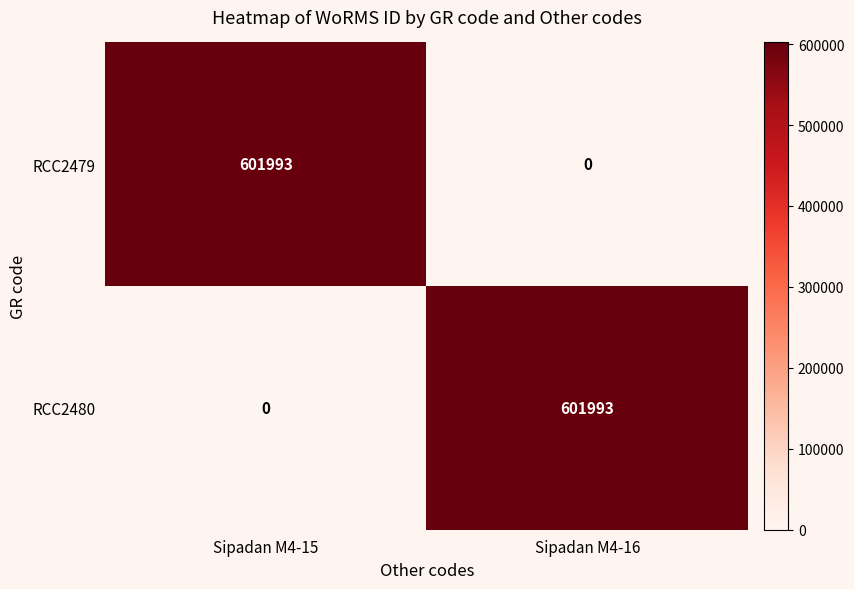

What is the maximum value for RCC2480?

601993